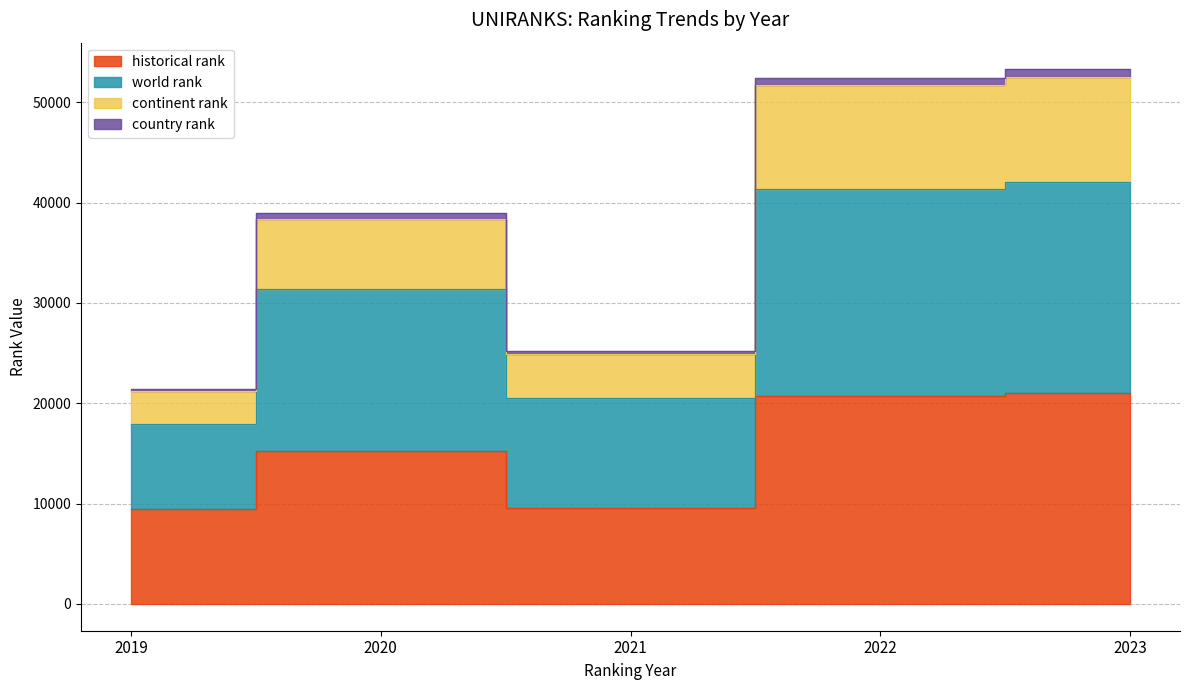

How many data points in continent rank are above 38389?

2